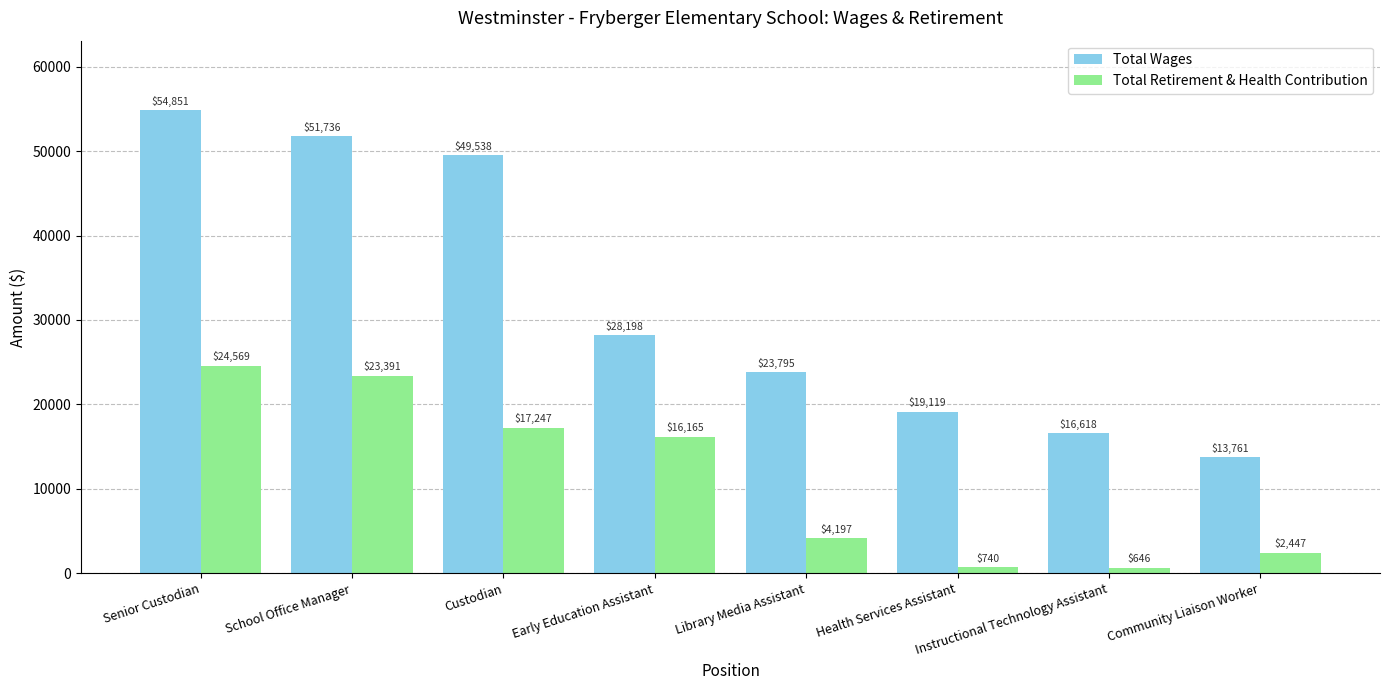

At which label does Total Wages first exceed 28198?

Senior Custodian